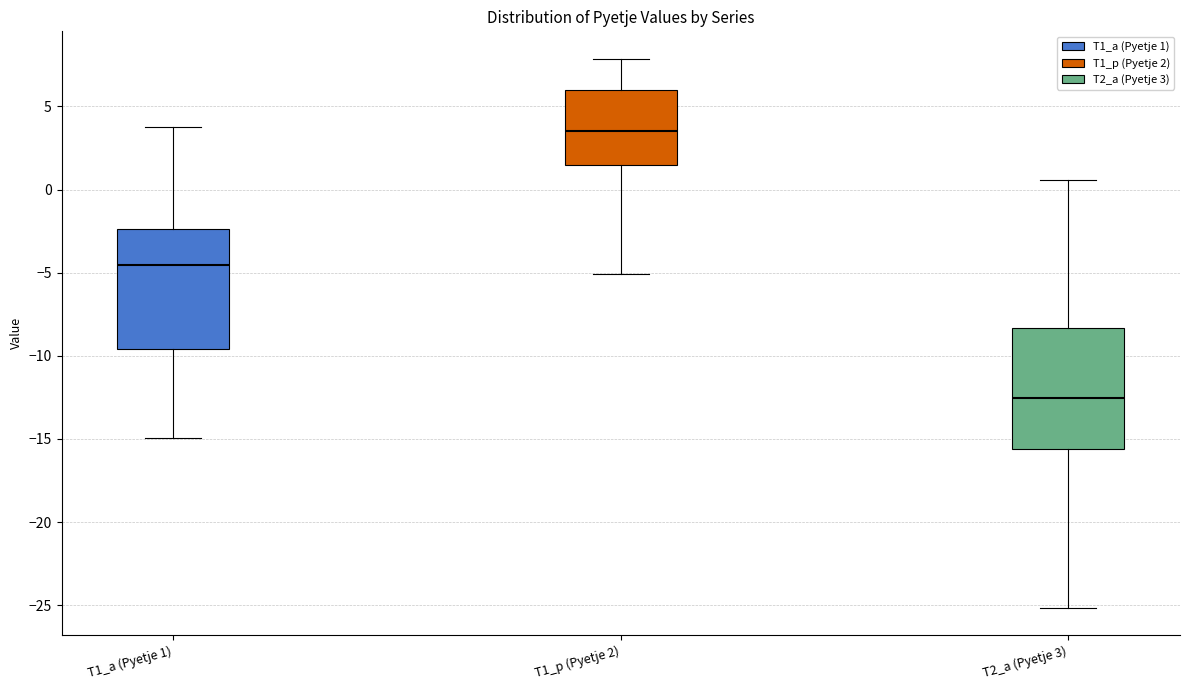

Reading left to right, transcribe this box plot: for each box, give where its median line is, the range the box spans, and where its two whiskers end, as read against the y-axis. The values are not printed on the chart, so give them approximately, as read against the axis.

T1_a (Pyetje 1): median -4.5, box -9.5 to -2.5, whiskers -15.0 to 4.0
T1_p (Pyetje 2): median 3.5, box 1.5 to 6.0, whiskers -5.0 to 8.0
T2_a (Pyetje 3): median -12.5, box -15.5 to -8.5, whiskers -25.0 to 0.5